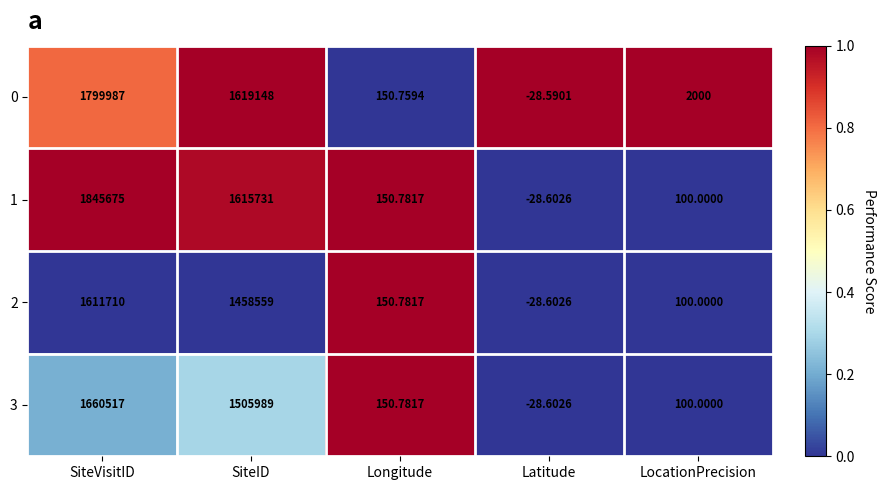

Which series has the largest total across all categories?

1